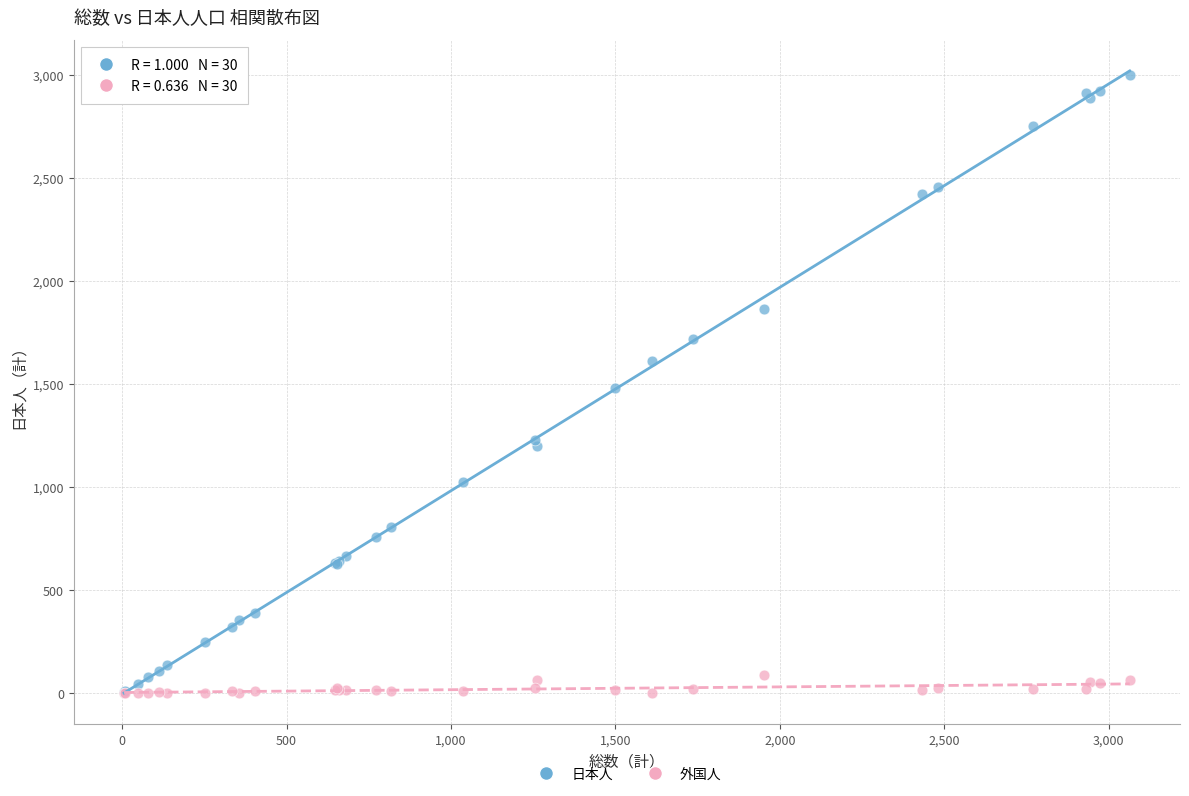

Which series has the widest spread of Y values?

日本人